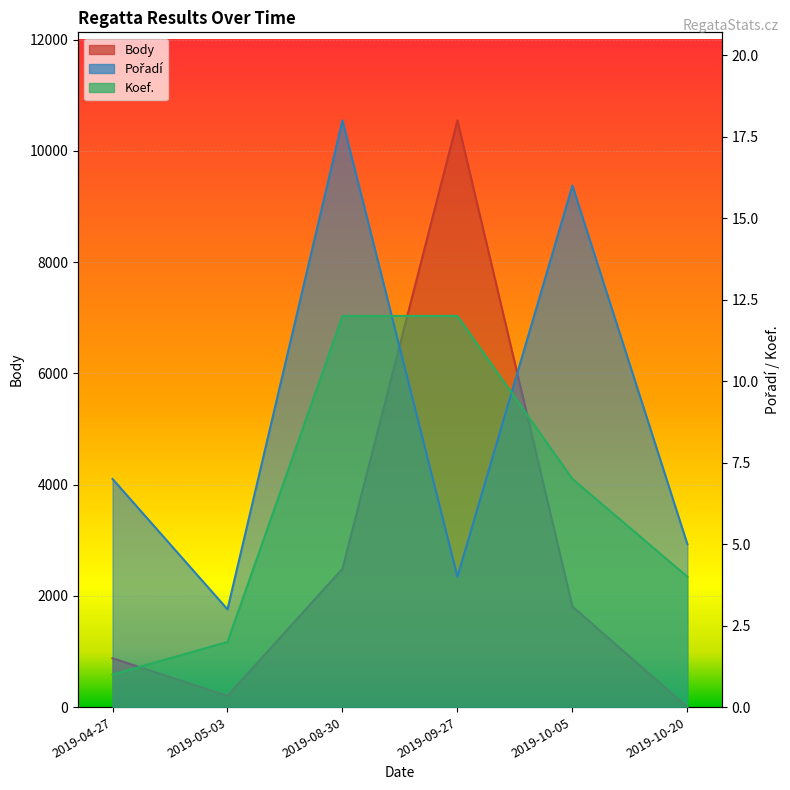

How many values in the Koef. series exceed 7?

2